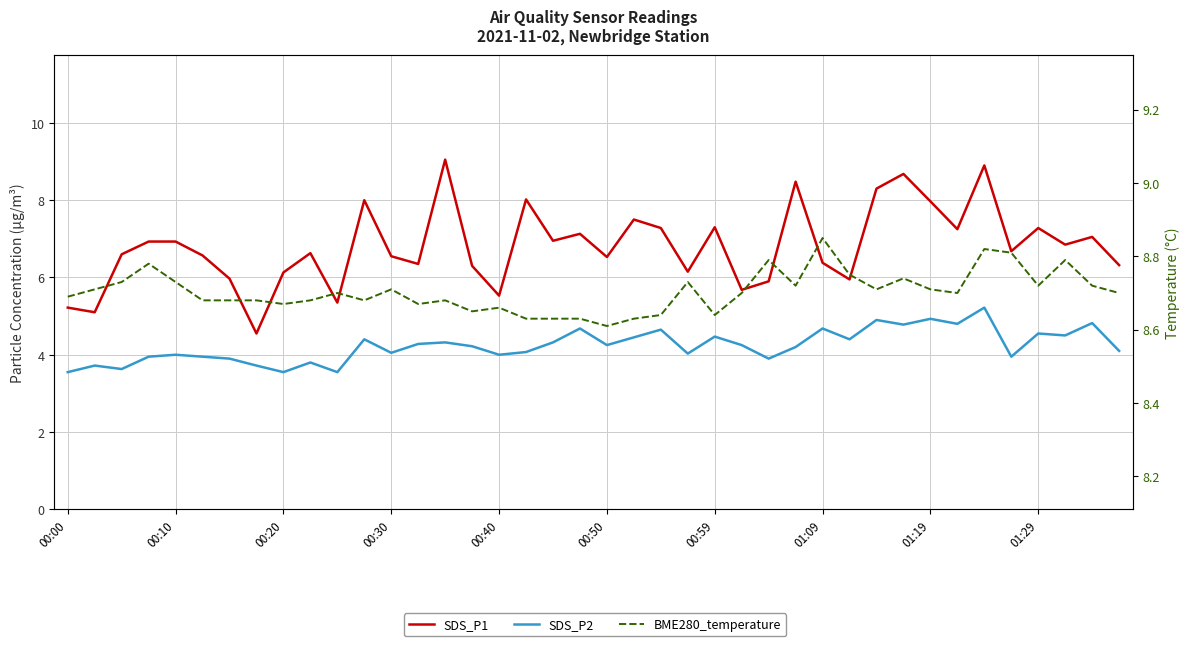

What is the minimum value shown in the chart?

3.5